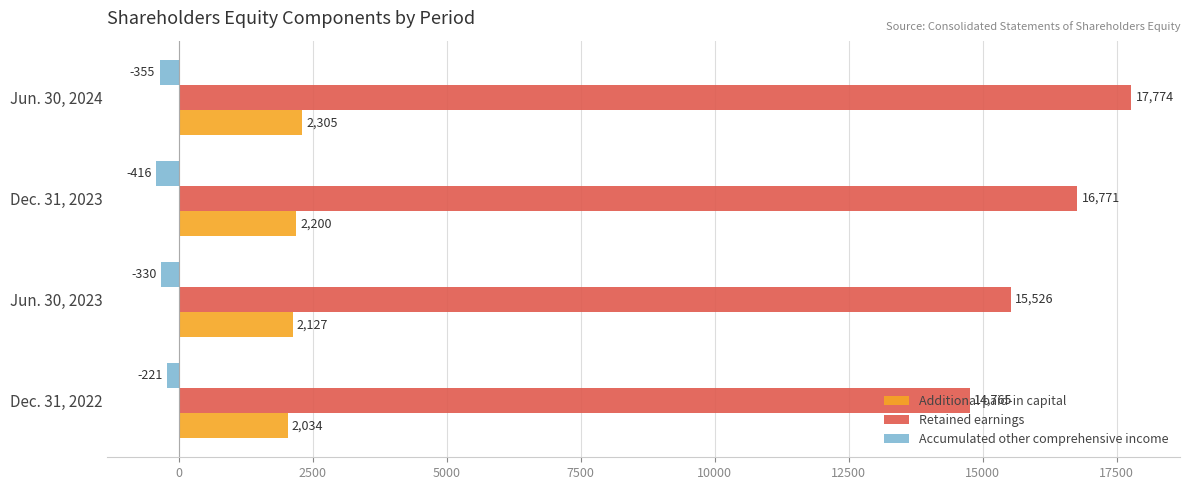

What is the average value of the Accumulated other comprehensive income series?

-330